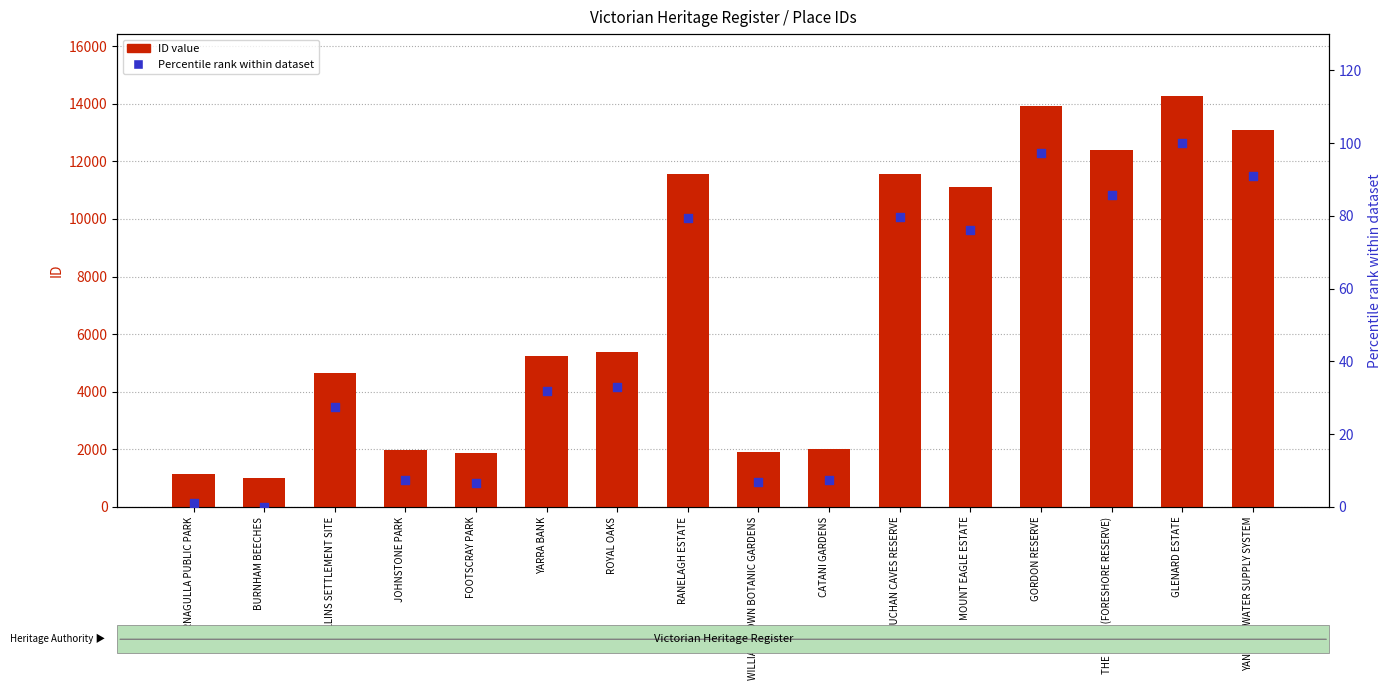

What are all the series names shown in the legend?

ID value, Percentile rank